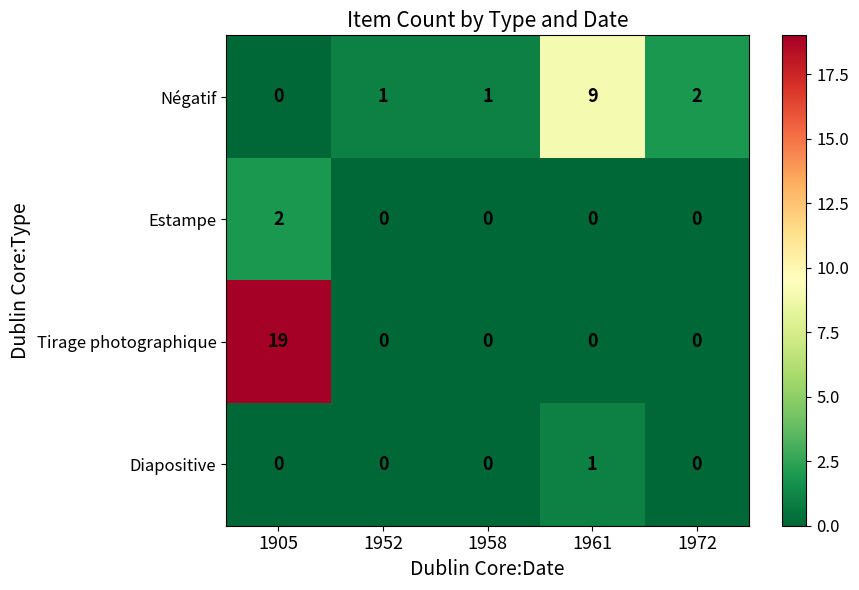

Reading left to right, transcribe all the data shown in this chart.

Négatif: 0	1	1	9	2
Estampe: 2	0	0	0	0
Tirage photographique: 19	0	0	0	0
Diapositive: 0	0	0	1	0